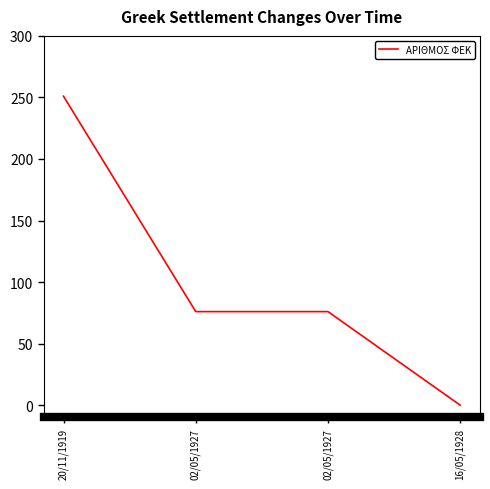

Which label corresponds to the largest value in the chart?

20/11/1919